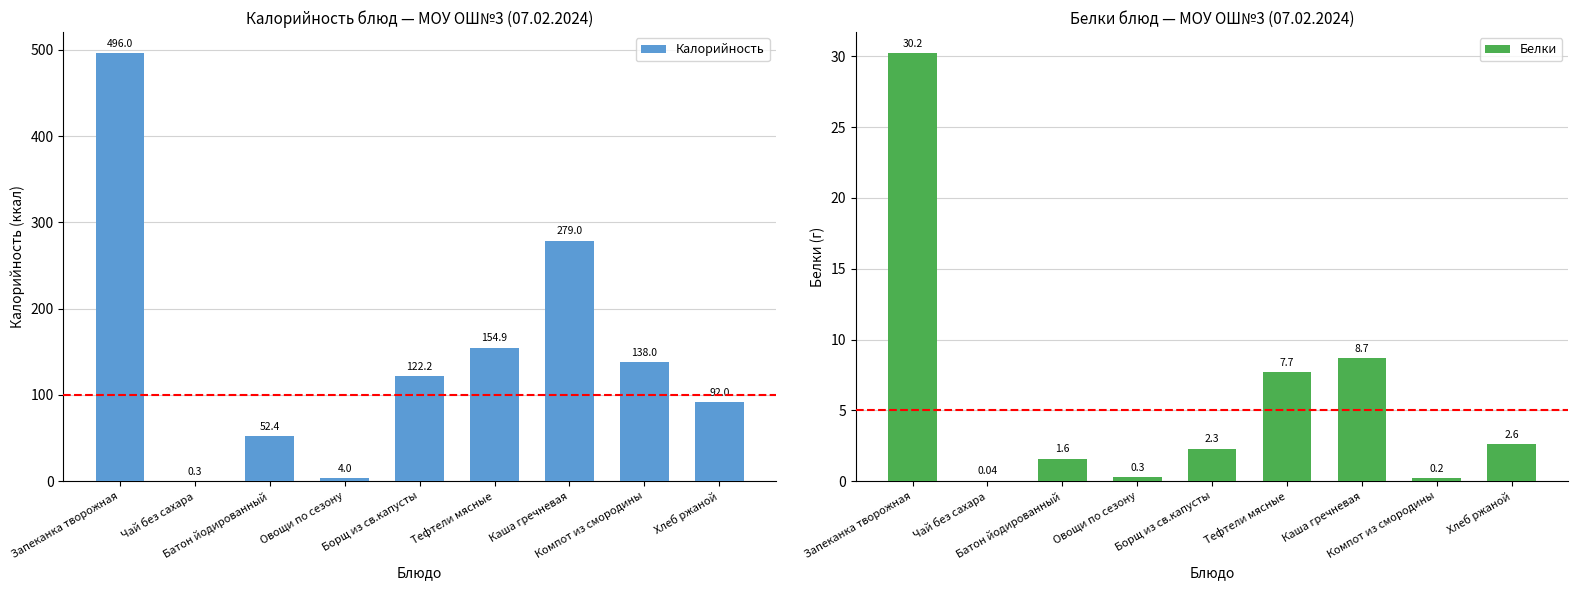

What is the sum of the Белки values at Хлеб ржаной and Батон йодированный?

4.2